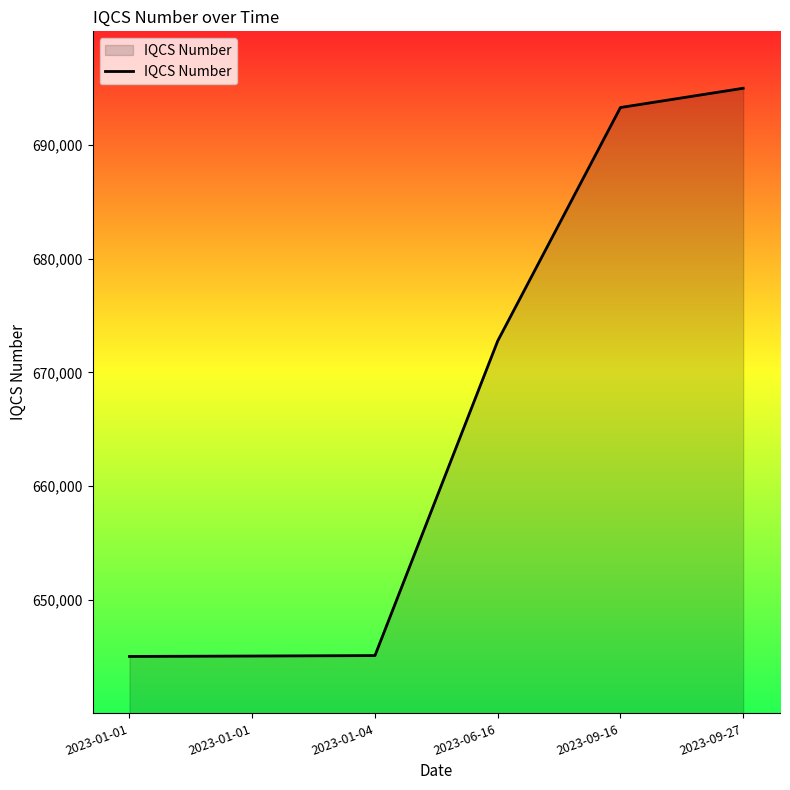

Rank the categories by value from highest to lowest.

2023-09-27, 2023-09-16, 2023-06-16, 2023-01-04, 2023-01-01, 2023-01-01